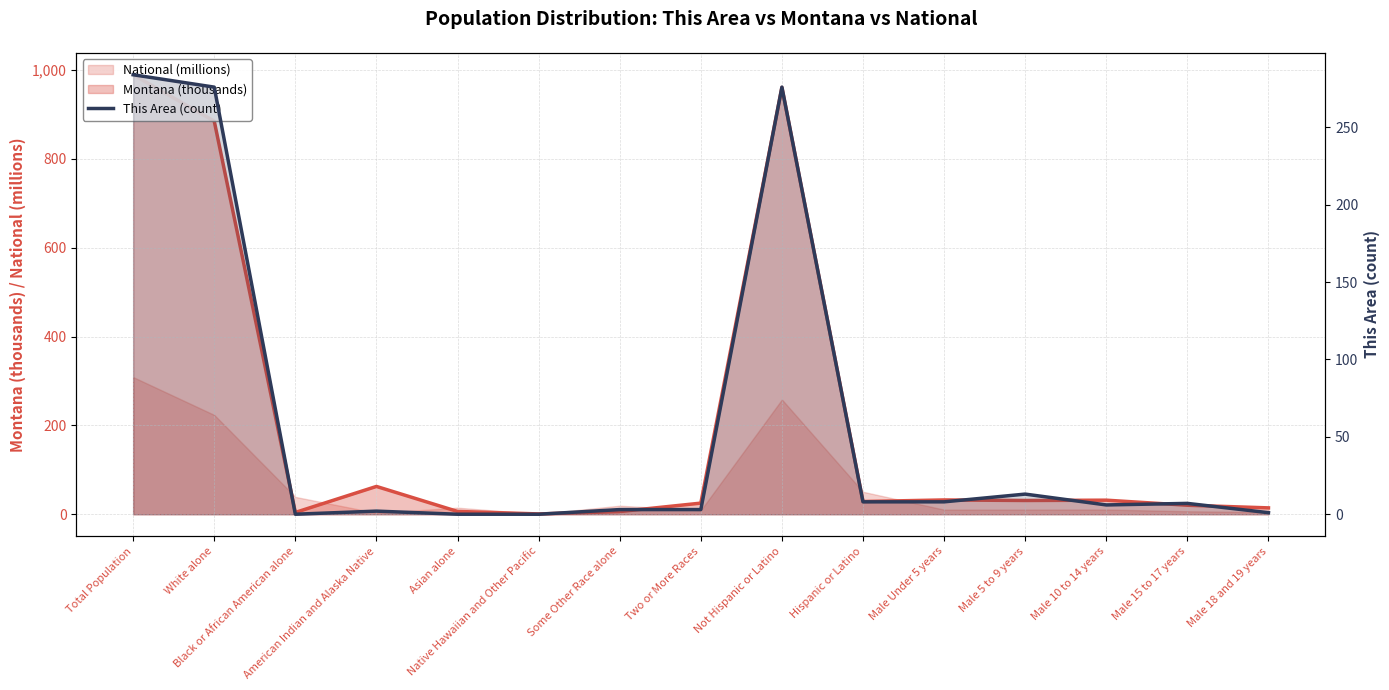

Which series has the largest total across all categories?

Montana (thousands)